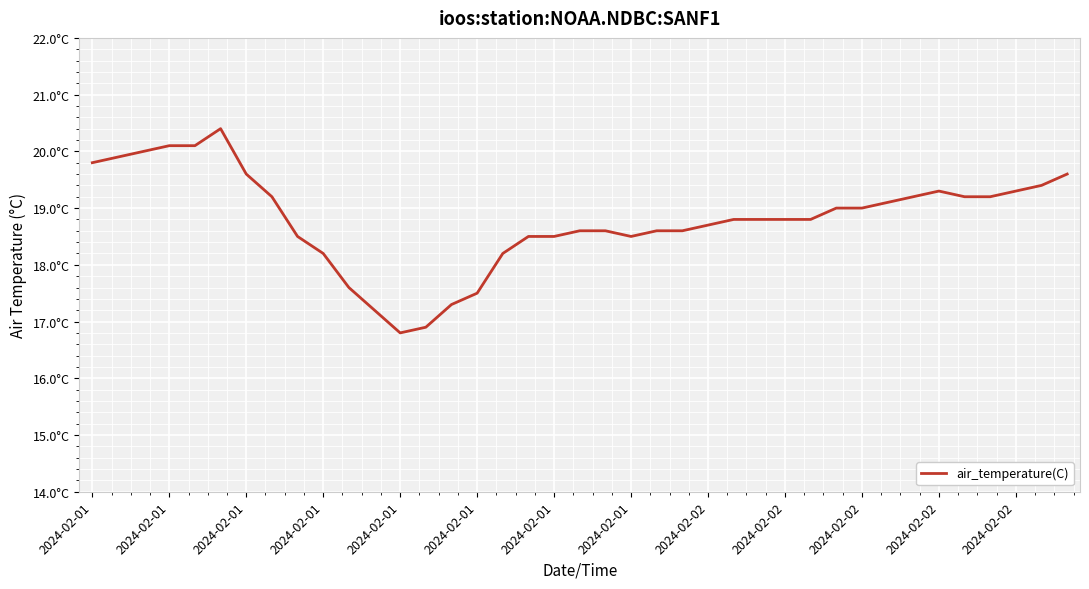

What is the label of the 34th point from the right?

2024-02-01